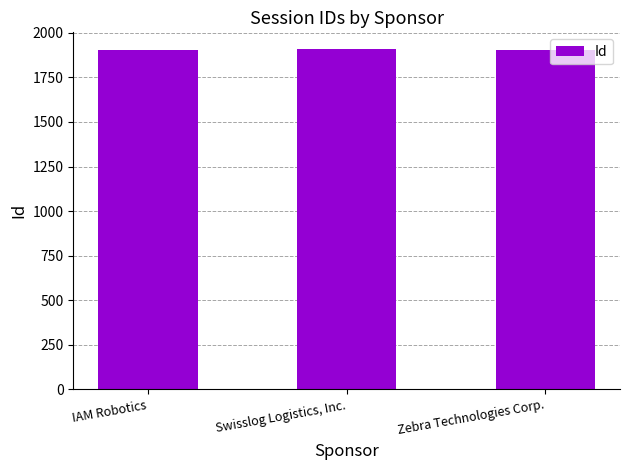

How many series are shown in this chart?

1